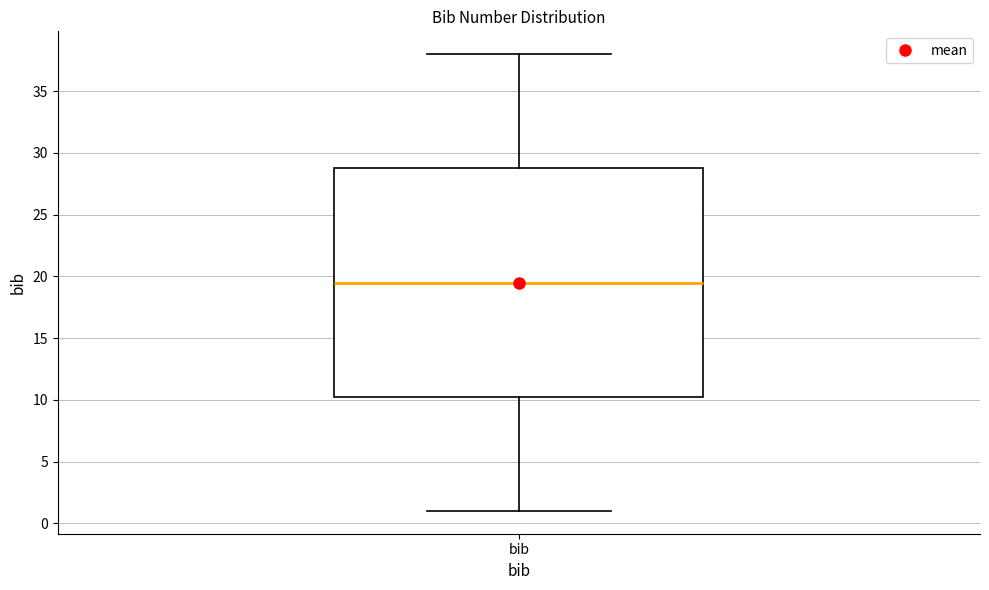

Transcribe this box plot: give where the median line is, the range the box spans, and where the two whiskers end, as read against the y-axis. The values are not printed on the chart, so give them approximately, as read against the axis.

median 19.5, box 10.5 to 29.0, whiskers 1.0 to 38.0